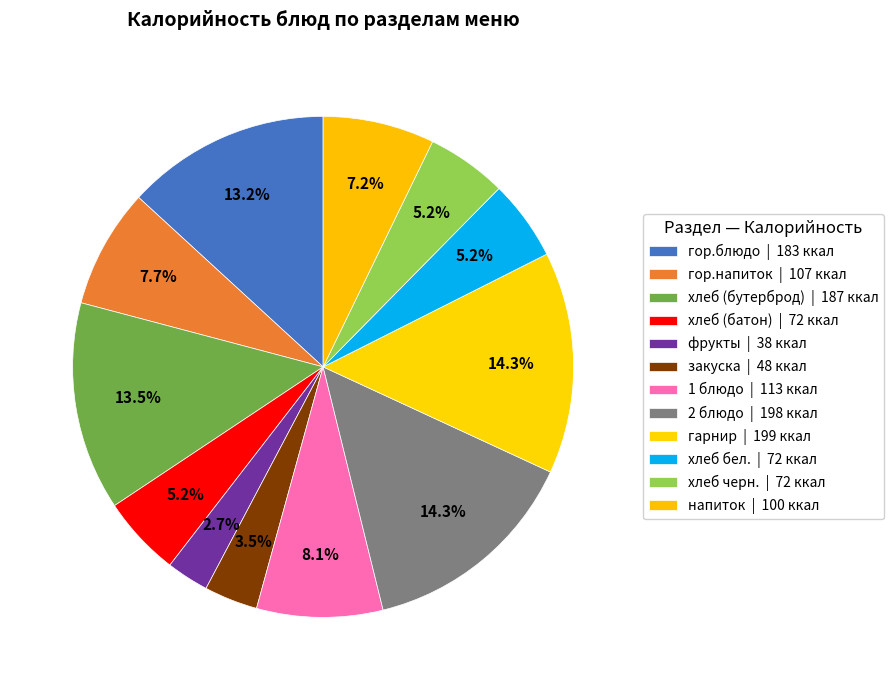

What percentage do хлеб бел. and хлеб черн. together represent?

10.4%